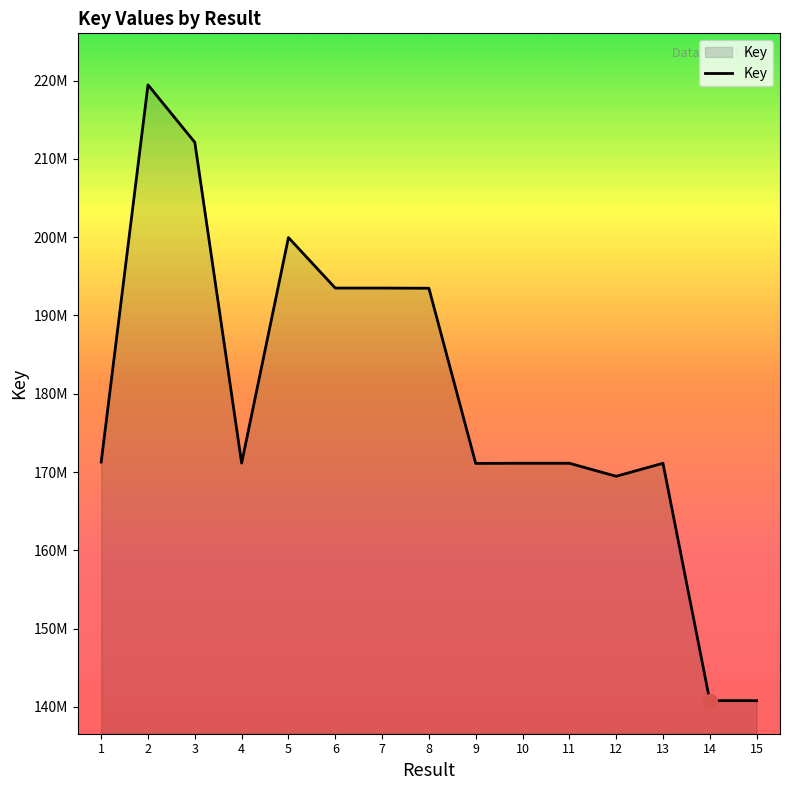

Does the chart have visible grid lines?

No